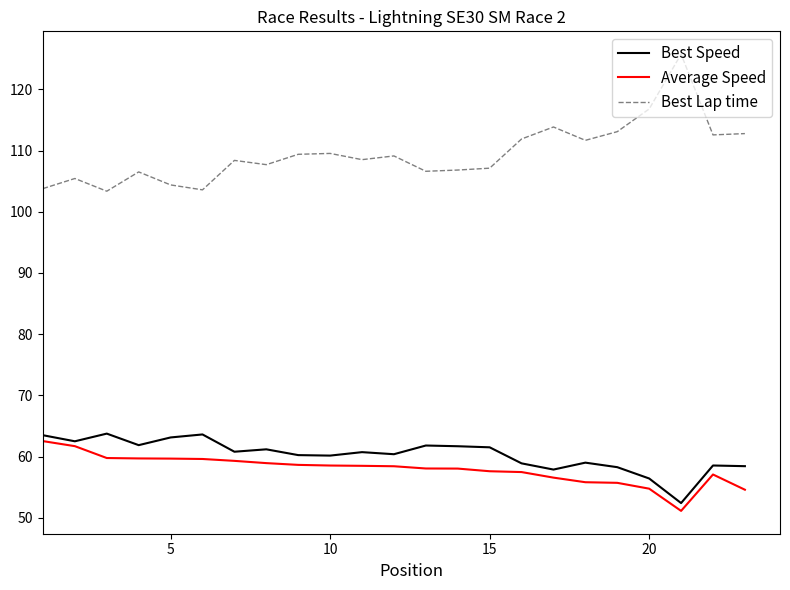

Which series has the largest range (max minus min)?

Best Lap time